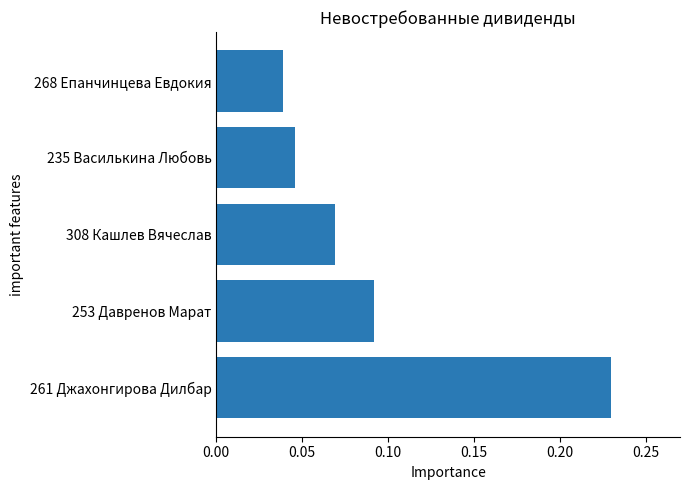

Which has a higher value, 253 Давренов Марат or 308 Кашлев Вячеслав?

253 Давренов Марат